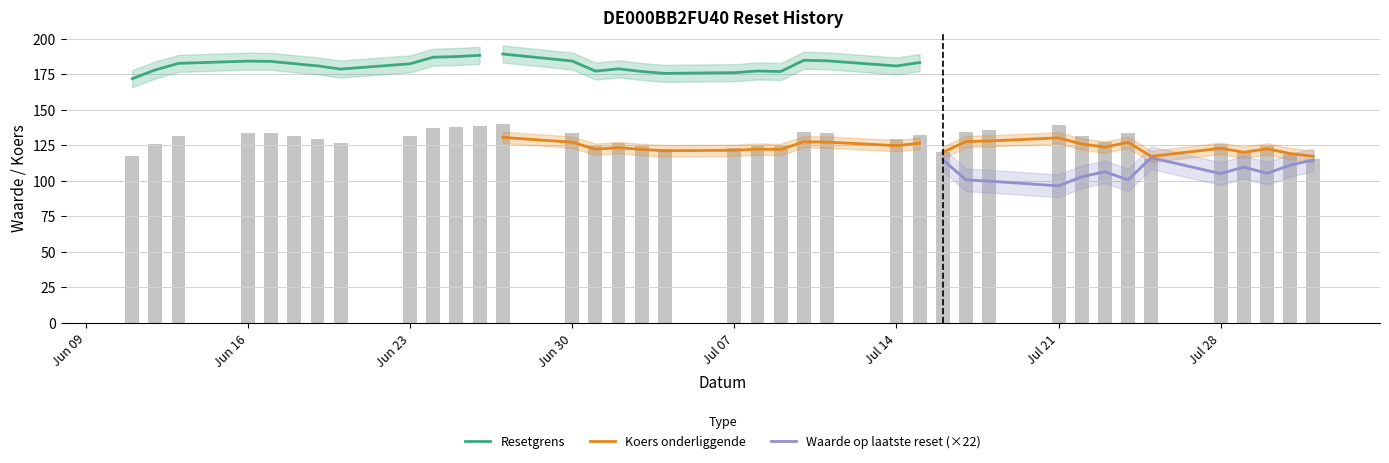

List the series in order of their peak value, lowest first.

Waarde op laatste reset, Koers onderliggende, Resetgrens